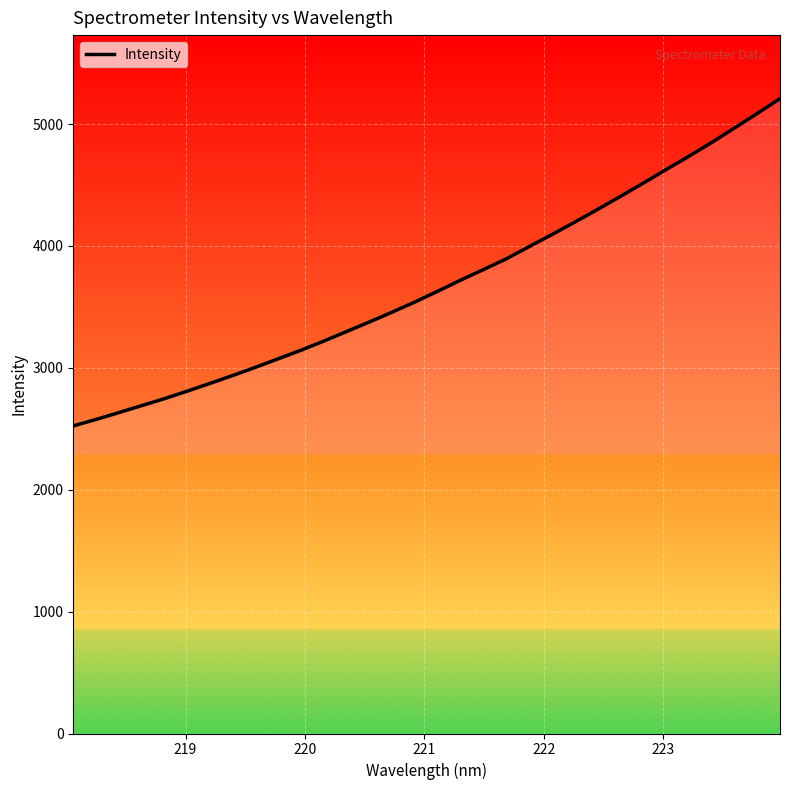

What is the minimum value shown in the chart?

2523.7